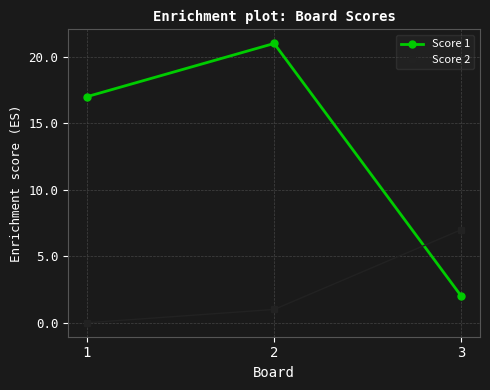

What are all the series names shown in the legend?

Score 1, Score 2